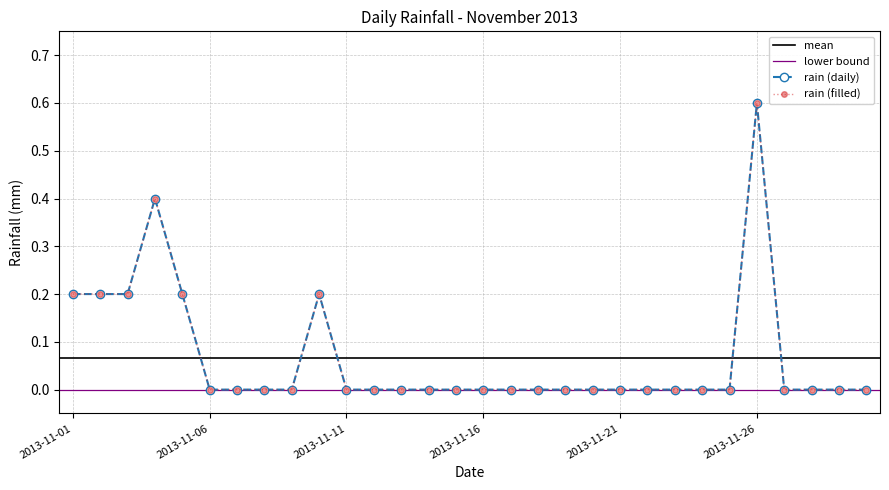

At which category does the chart reach its peak across all series?

2013-11-26